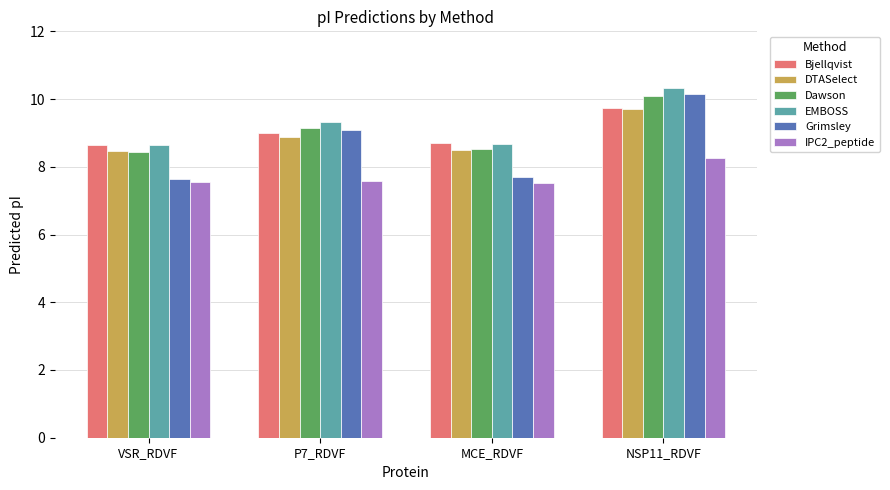

What is the difference between the highest and lowest values at VSR_RDVF?

1.1